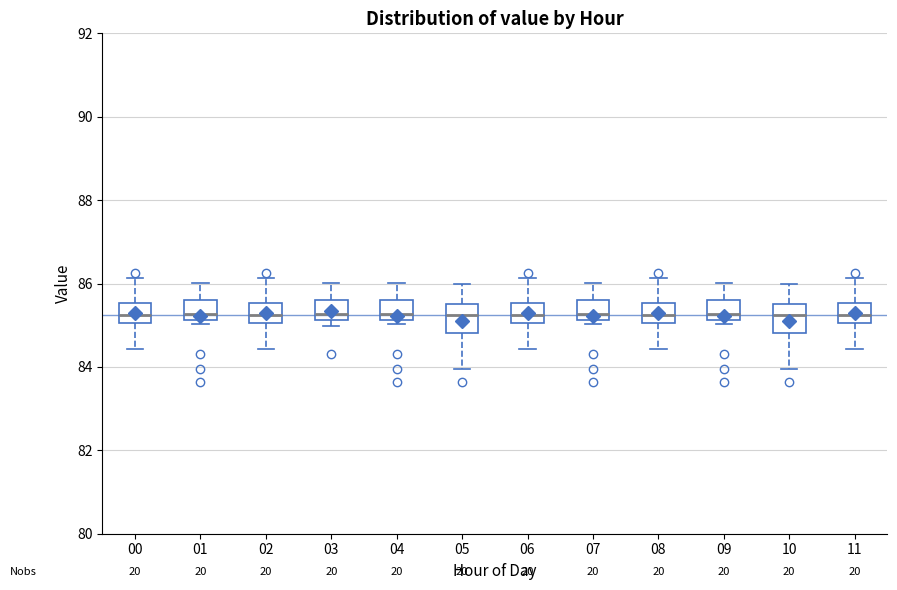

Reading left to right, transcribe this box plot: for each box, give where its median line is, the range the box spans, and where its two whiskers end, as read against the y-axis. The values are not printed on the chart, so give them approximately, as read against the axis.

00: median 85.2, box 85.0 to 85.6, whiskers 84.4 to 86.2
01: median 85.2 (just above the box's lower edge), box 85.2 to 85.6, whiskers 85.0 to 86.0
02: median 85.2, box 85.0 to 85.6, whiskers 84.4 to 86.2
03: median 85.2 (just above the box's lower edge), box 85.2 to 85.6, whiskers 85.0 to 86.0
04: median 85.2 (just above the box's lower edge), box 85.2 to 85.6, whiskers 85.0 to 86.0
05: median 85.2, box 84.8 to 85.6, whiskers 84.0 to 86.0
06: median 85.2, box 85.0 to 85.6, whiskers 84.4 to 86.2
07: median 85.2 (just above the box's lower edge), box 85.2 to 85.6, whiskers 85.0 to 86.0
08: median 85.2, box 85.0 to 85.6, whiskers 84.4 to 86.2
09: median 85.2 (just above the box's lower edge), box 85.2 to 85.6, whiskers 85.0 to 86.0
10: median 85.2, box 84.8 to 85.6, whiskers 84.0 to 86.0
11: median 85.2, box 85.0 to 85.6, whiskers 84.4 to 86.2